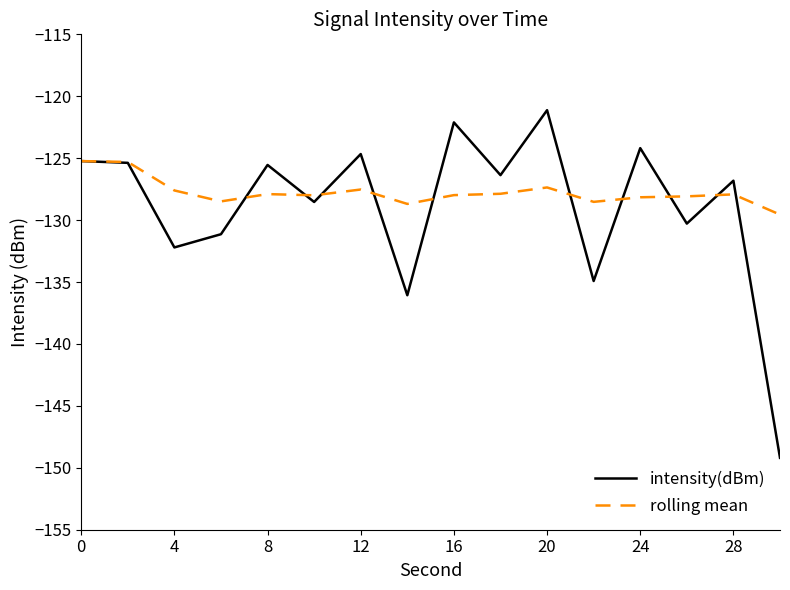

List the series in order of their peak value, highest first.

intensity(dBm), rolling mean